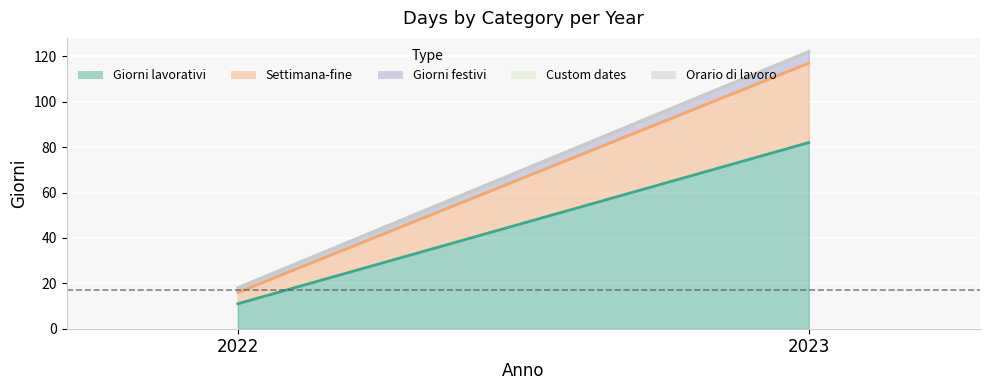

Reading left to right, transcribe all the data shown in this chart.

Giorni lavorativi: 11	82
Settimana-fine: 5	35
Giorni festivi: 2	5
Custom dates: 0	0
Orario di lavoro: 0	0